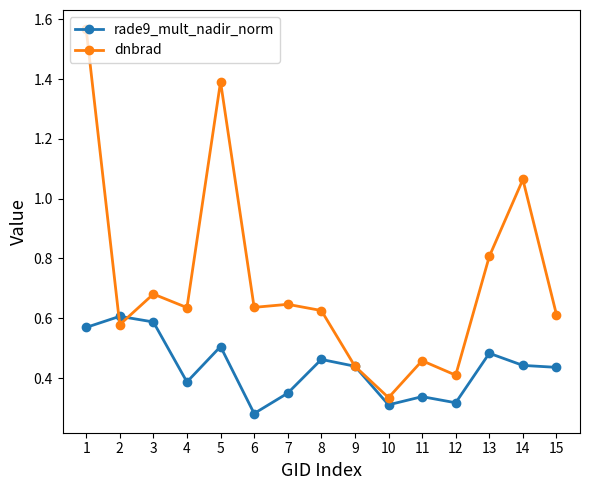

What is the value of the dnbrad point at the 13th from the left?

0.8